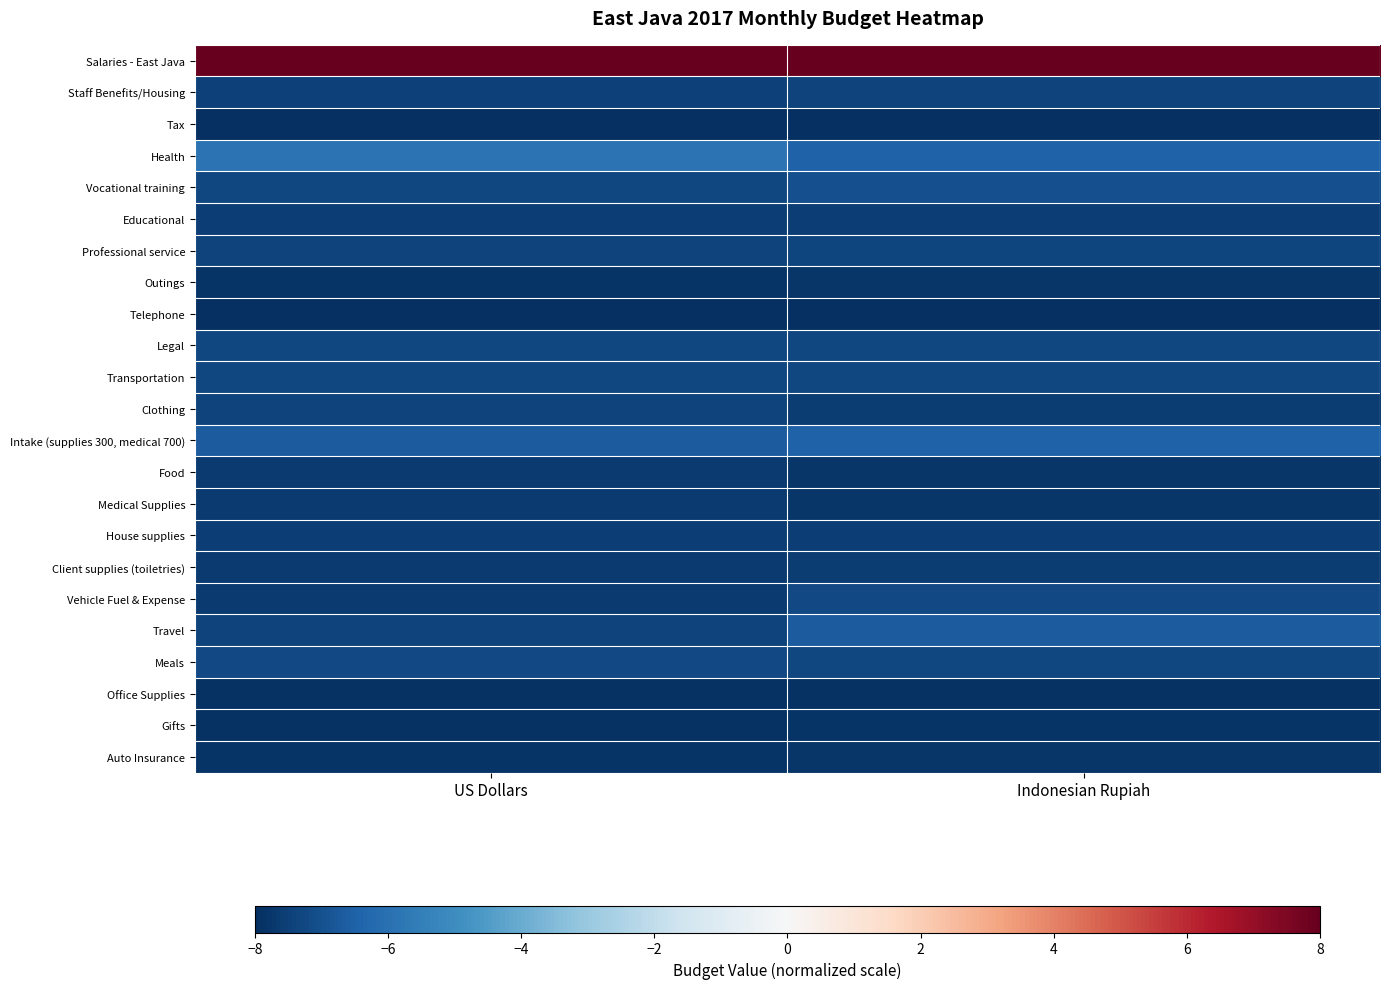

Reading left to right, what are all the values shown in this chart?

Salaries - East Java: US Dollars=8.0	Indonesian Rupiah=8.0
Staff Benefits/Housing: US Dollars=-7.5	Indonesian Rupiah=-7.4
Tax: US Dollars=-8.0	Indonesian Rupiah=-8.0
Health: US Dollars=-5.9	Indonesian Rupiah=-6.5
Vocational training: US Dollars=-7.3	Indonesian Rupiah=-7.0
Educational: US Dollars=-7.6	Indonesian Rupiah=-7.6
Professional service: US Dollars=-7.4	Indonesian Rupiah=-7.3
Outings: US Dollars=-7.8	Indonesian Rupiah=-7.8
Telephone: US Dollars=-8.0	Indonesian Rupiah=-8.0
Legal: US Dollars=-7.3	Indonesian Rupiah=-7.3
Transportation: US Dollars=-7.3	Indonesian Rupiah=-7.3
Clothing: US Dollars=-7.4	Indonesian Rupiah=-7.6
Intake (supplies 300, medical 700): US Dollars=-6.6	Indonesian Rupiah=-6.5
Food: US Dollars=-7.7	Indonesian Rupiah=-7.8
Medical Supplies: US Dollars=-7.7	Indonesian Rupiah=-7.8
House supplies: US Dollars=-7.6	Indonesian Rupiah=-7.6
Client supplies (toiletries): US Dollars=-7.7	Indonesian Rupiah=-7.6
Vehicle Fuel & Expense: US Dollars=-7.7	Indonesian Rupiah=-7.2
Travel: US Dollars=-7.4	Indonesian Rupiah=-6.7
Meals: US Dollars=-7.2	Indonesian Rupiah=-7.3
Office Supplies: US Dollars=-7.9	Indonesian Rupiah=-7.9
Gifts: US Dollars=-7.9	Indonesian Rupiah=-7.8
Auto Insurance: US Dollars=-7.8	Indonesian Rupiah=-7.8